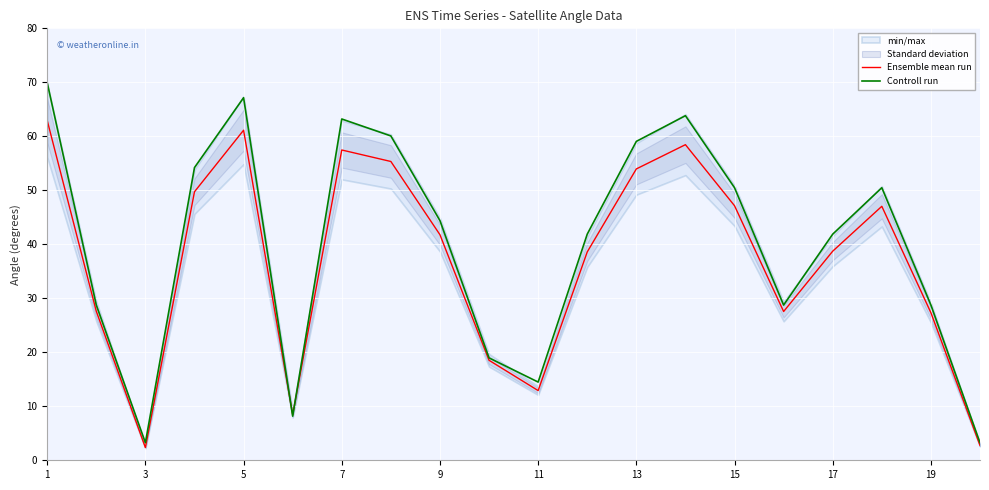

How many lines are shown in the chart?

2